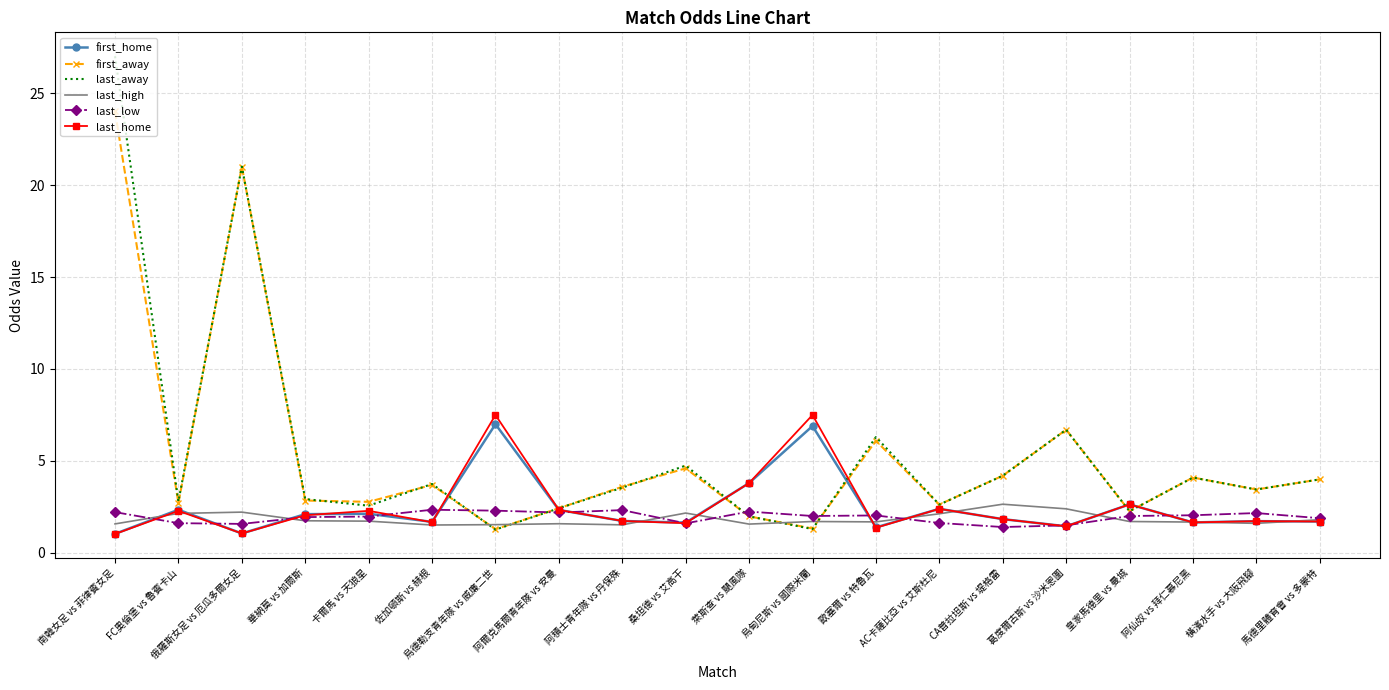

At which category is the sum across all series the highest?

南韓女足 vs 菲律賓女足